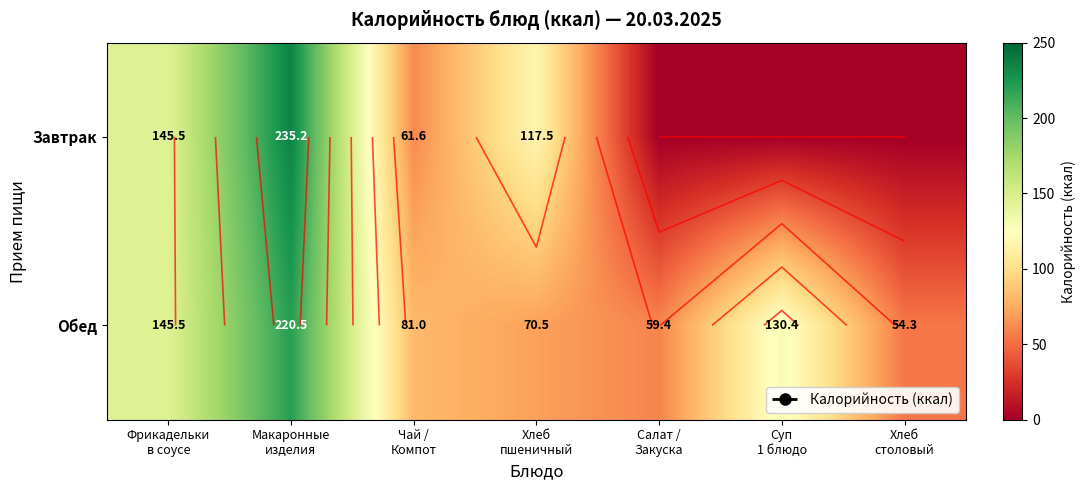

What is the spread (max minus min) of values at Хлеб
пшеничный?

47.0